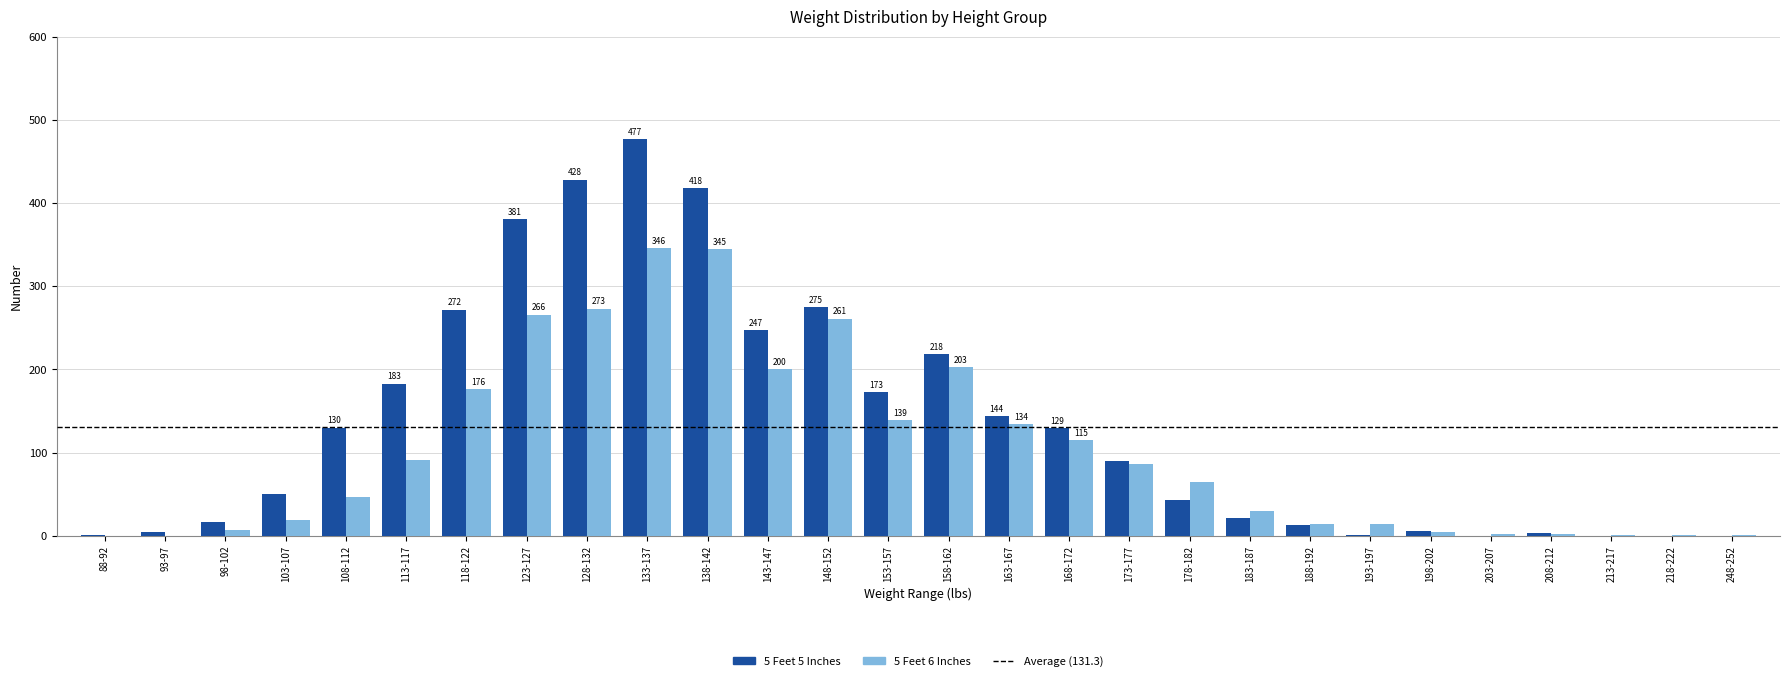

The value of 5 Feet 5 Inches at 168-172 is 129. True or false?

True